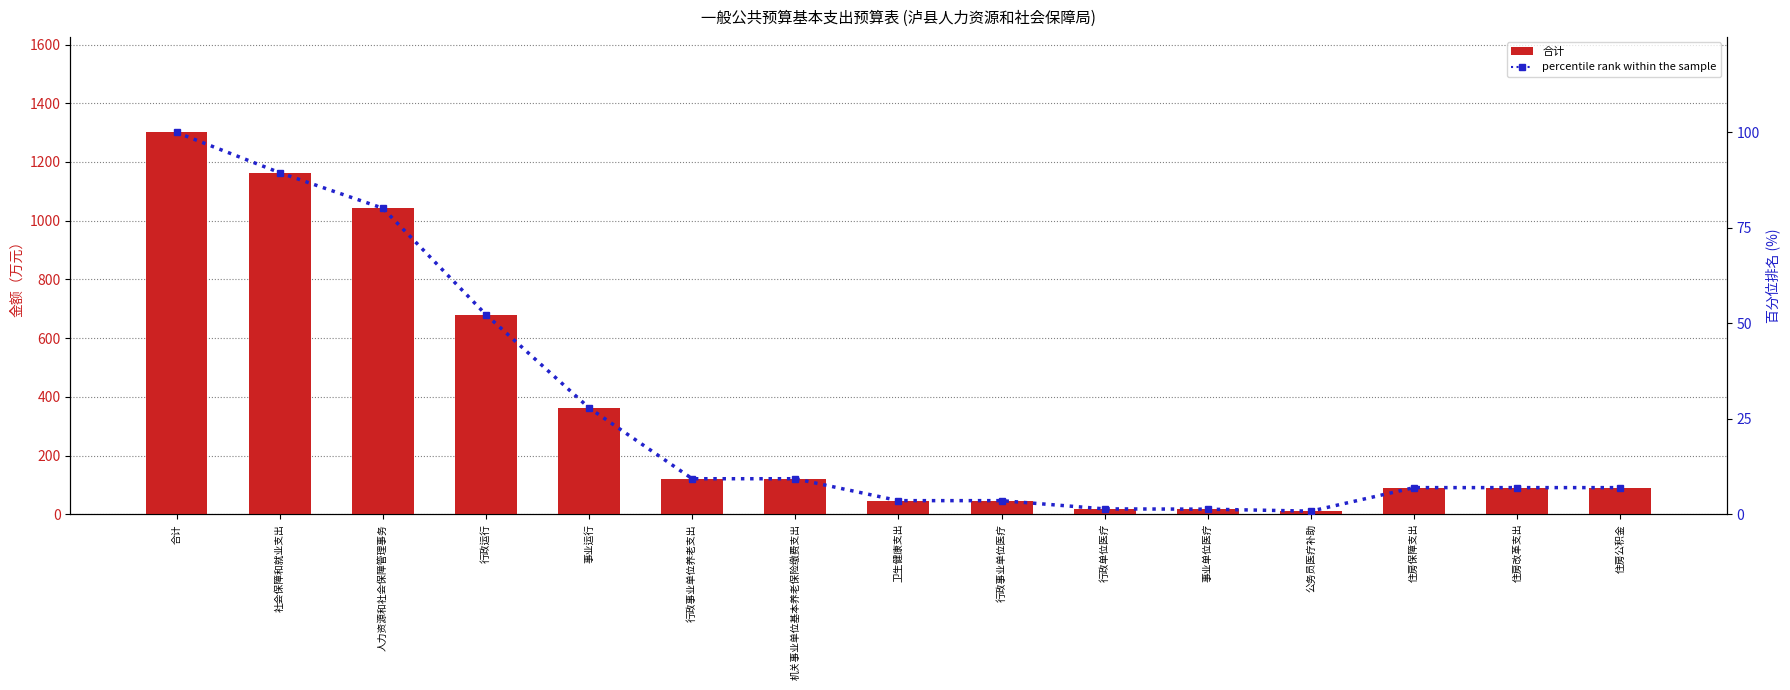

How many values in the 合计 series exceed 90?

10